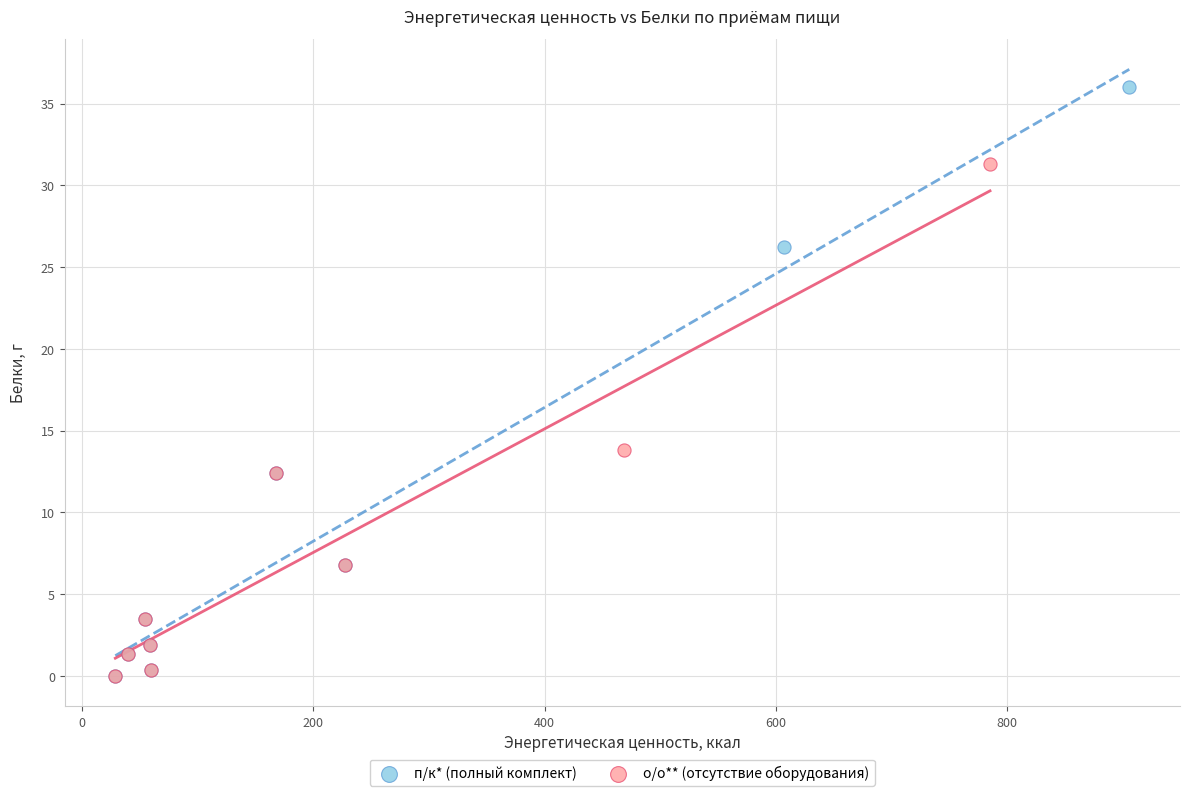

Which series has the widest spread of Y values?

п/к* (полный комплект)